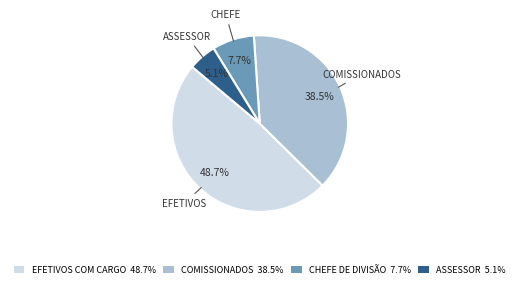

How much of the chart is everything except EFETIVOS COM CARGO 48.7%?

51.3%